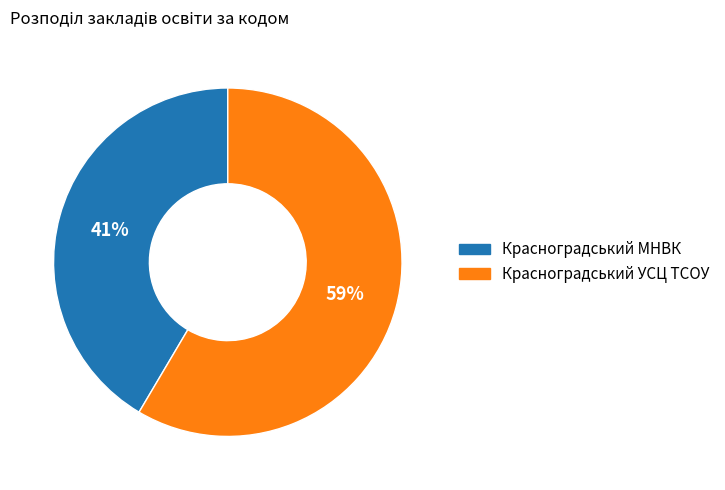

To the nearest percent, what portion does Красноградський МНВК represent?

41%